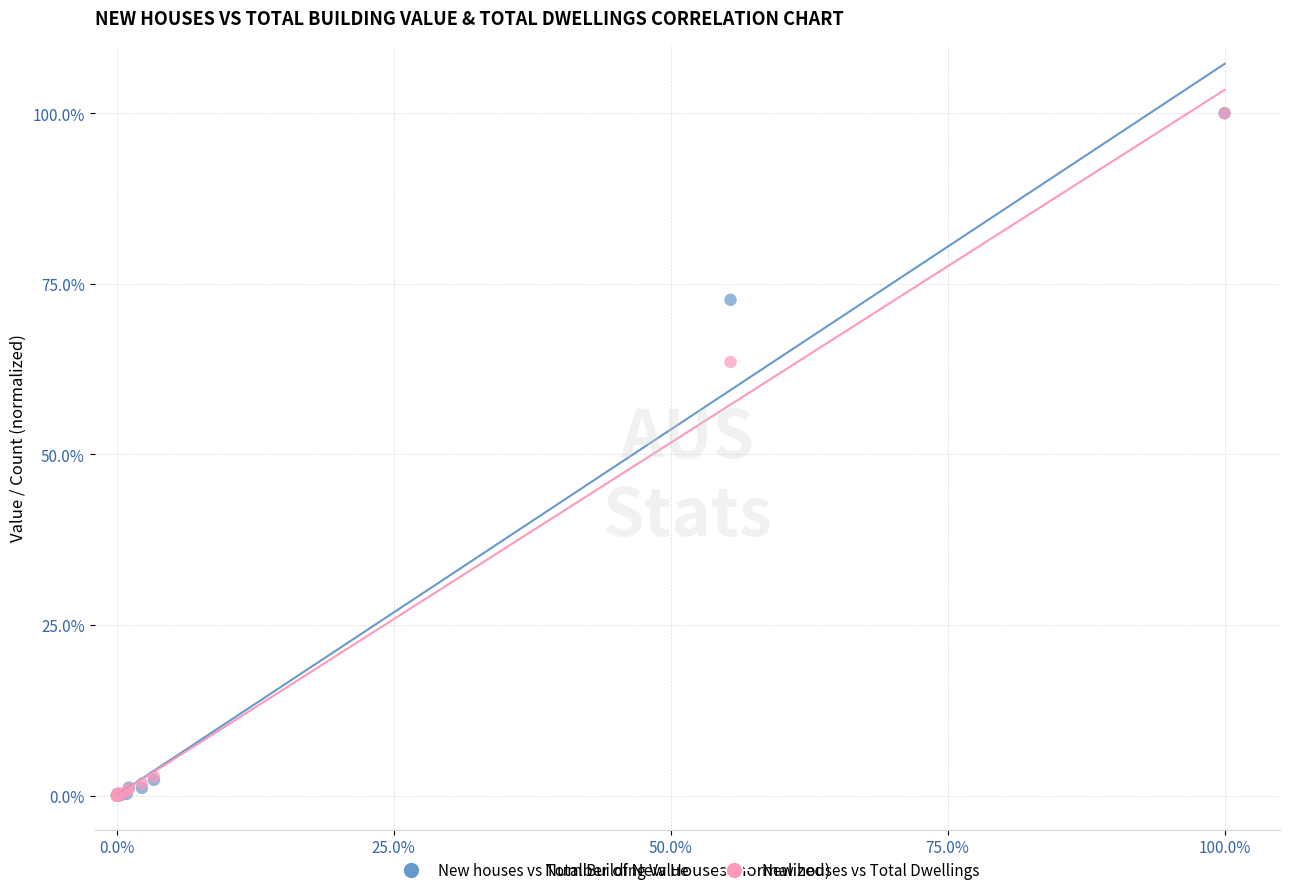

In the New houses vs Total Building Value series, what Y value is closest to 50?

72.7